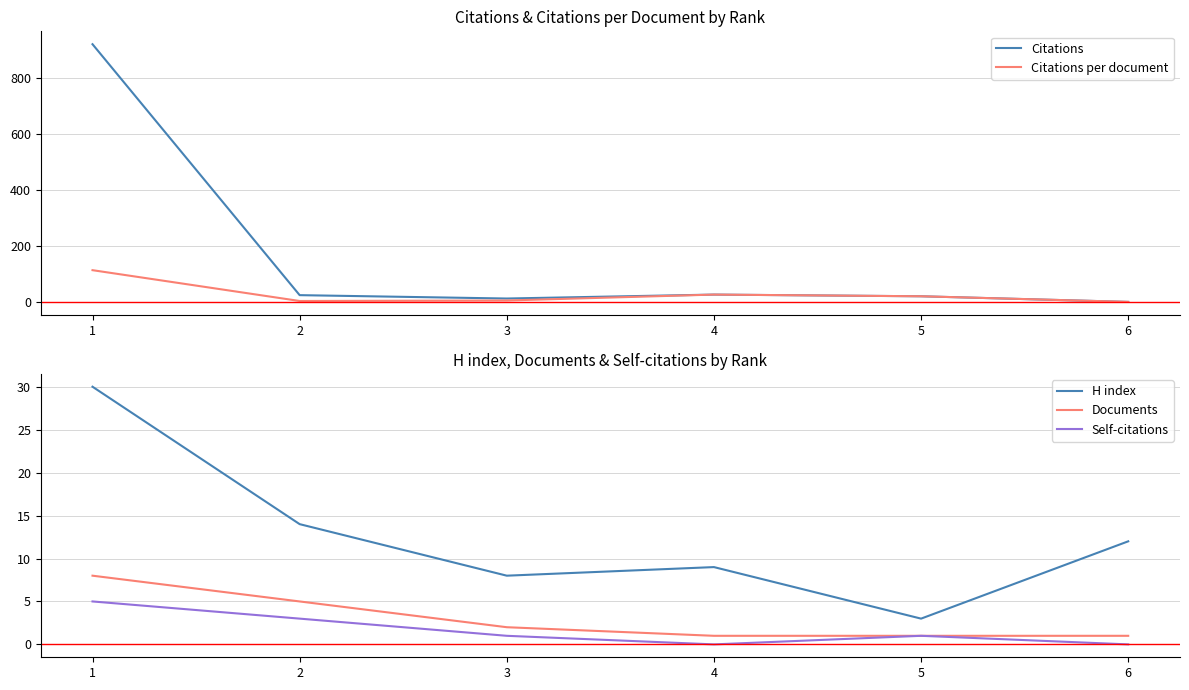

True or false: Citations and Self-citations intersect in this chart.

False